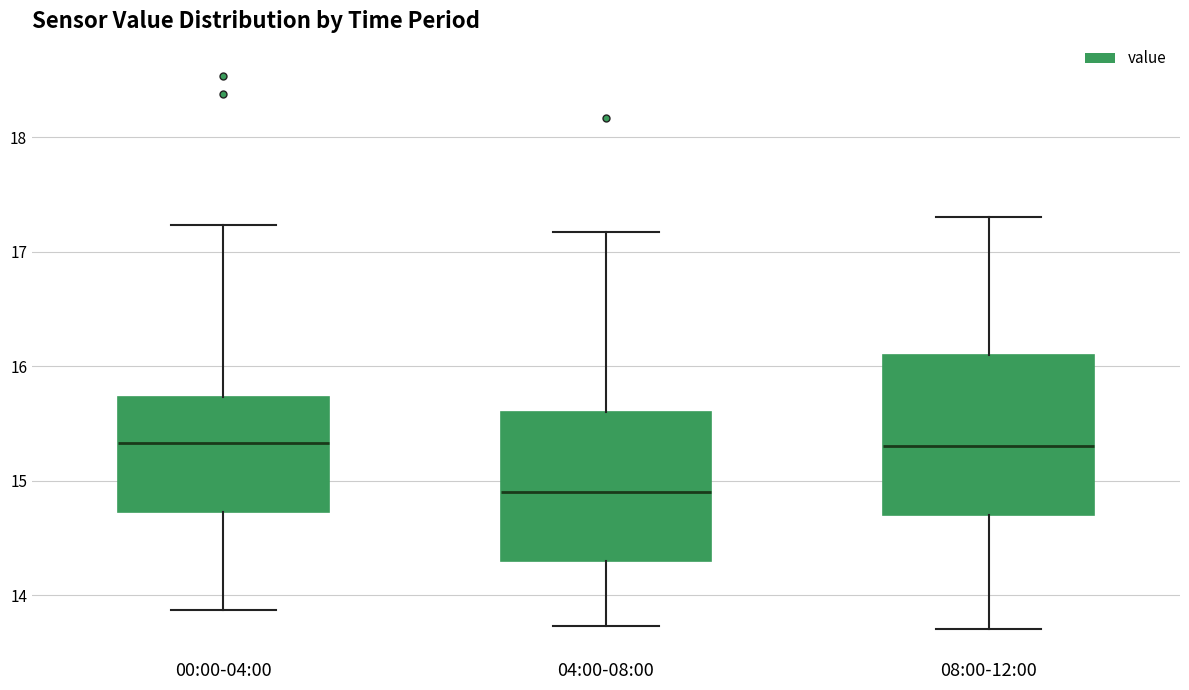

Reading left to right, transcribe this box plot: for each box, give where its median line is, the range the box spans, and where its two whiskers end, as read against the y-axis. The values are not printed on the chart, so give them approximately, as read against the axis.

00:00-04:00: median 15.3, box 14.7 to 15.7, whiskers 13.9 to 17.2
04:00-08:00: median 14.9, box 14.3 to 15.6, whiskers 13.7 to 17.2
08:00-12:00: median 15.3, box 14.7 to 16.1, whiskers 13.7 to 17.3